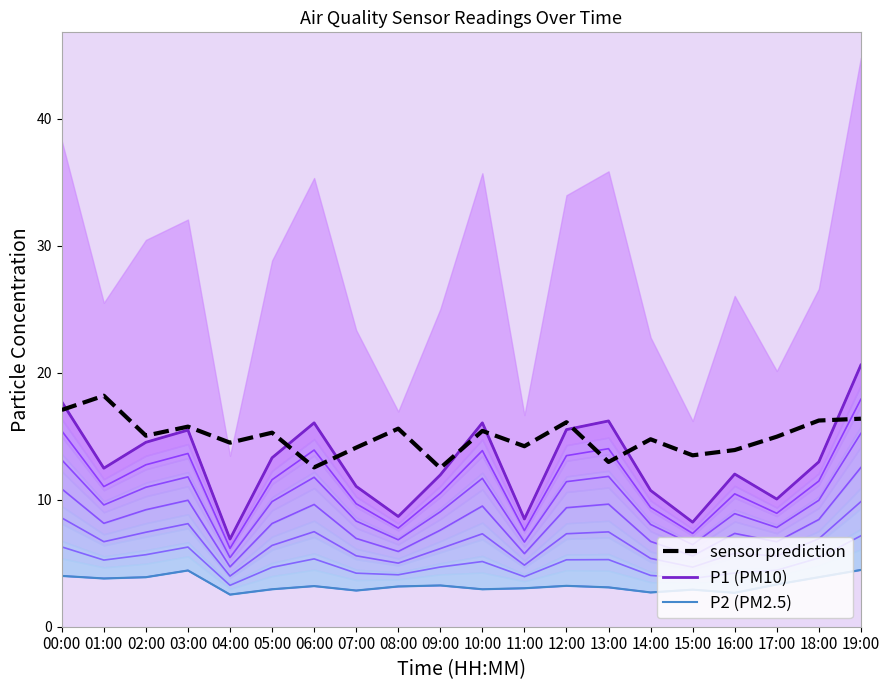

Reading left to right, extract all data points from this chart.

P1 (PM10): 17.7	12.5	14.5	15.5	6.9	13.3	16.1	11.1	8.7	11.9	16.1	8.5	15.5	16.2	10.7	8.2	12.0	10.1	13.0	20.6
P2 (PM2.5): 4.0	3.8	3.9	4.4	2.5	3.0	3.2	2.9	3.2	3.2	3.0	3.0	3.2	3.1	2.7	2.9	2.7	3.3	3.9	4.5
sensor prediction: 17.1	18.2	15.0	15.8	14.5	15.3	12.5	14.1	15.6	12.5	15.4	14.2	16.1	13.0	14.8	13.5	13.9	15.0	16.2	16.4